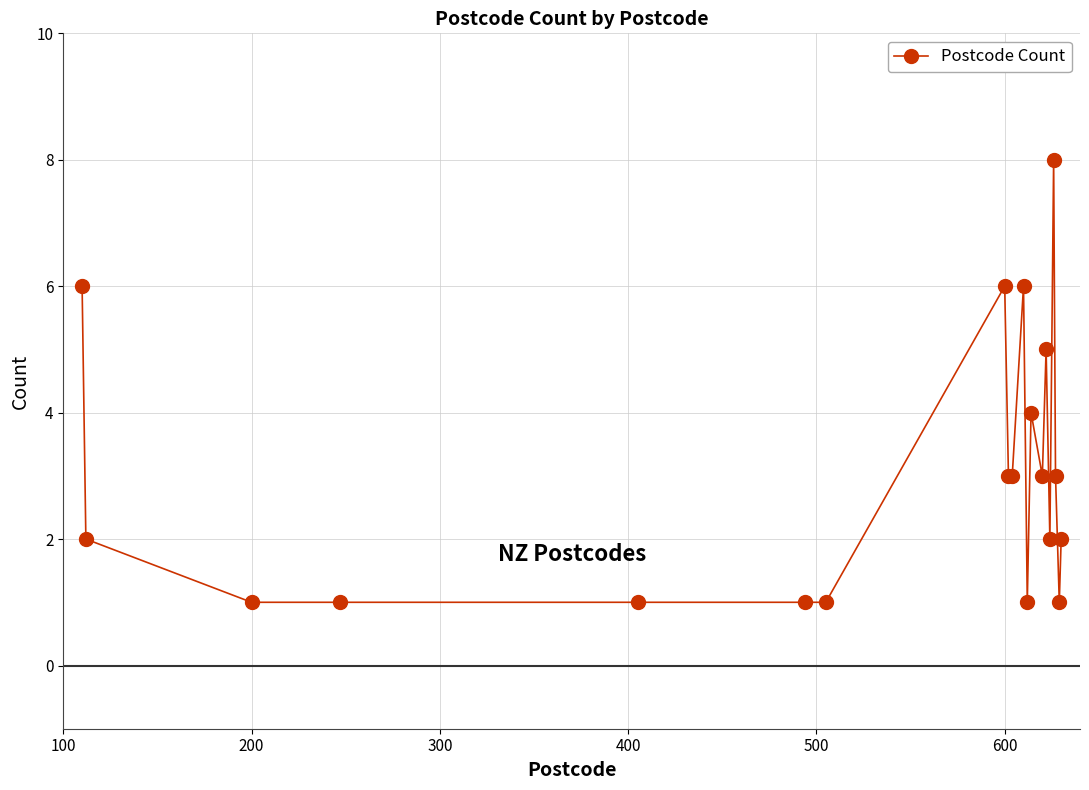

What is the value of the 15th point from the left?

5